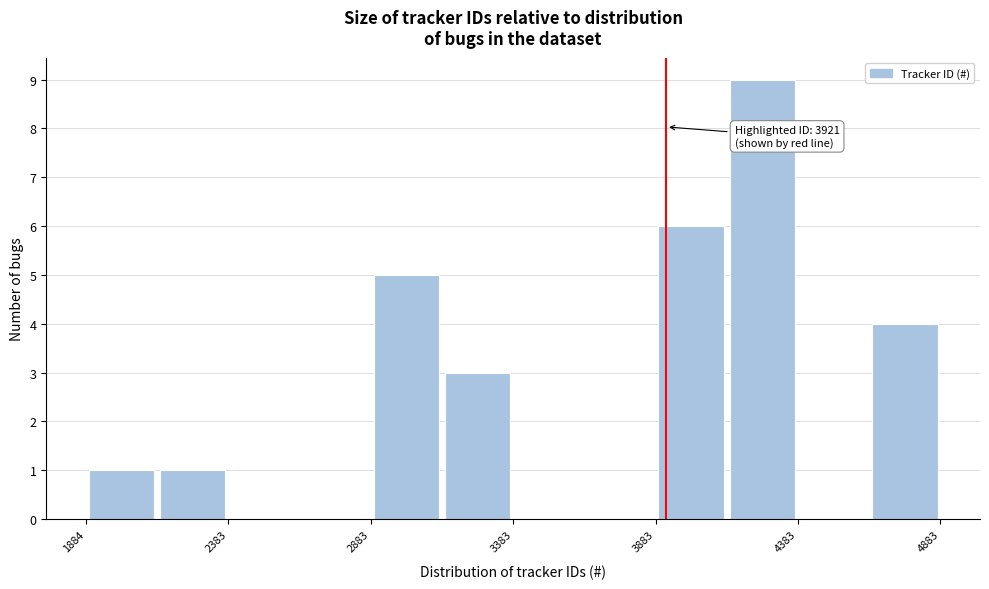

Over which range of the x-axis is the bar tallest?

4150 to 4400